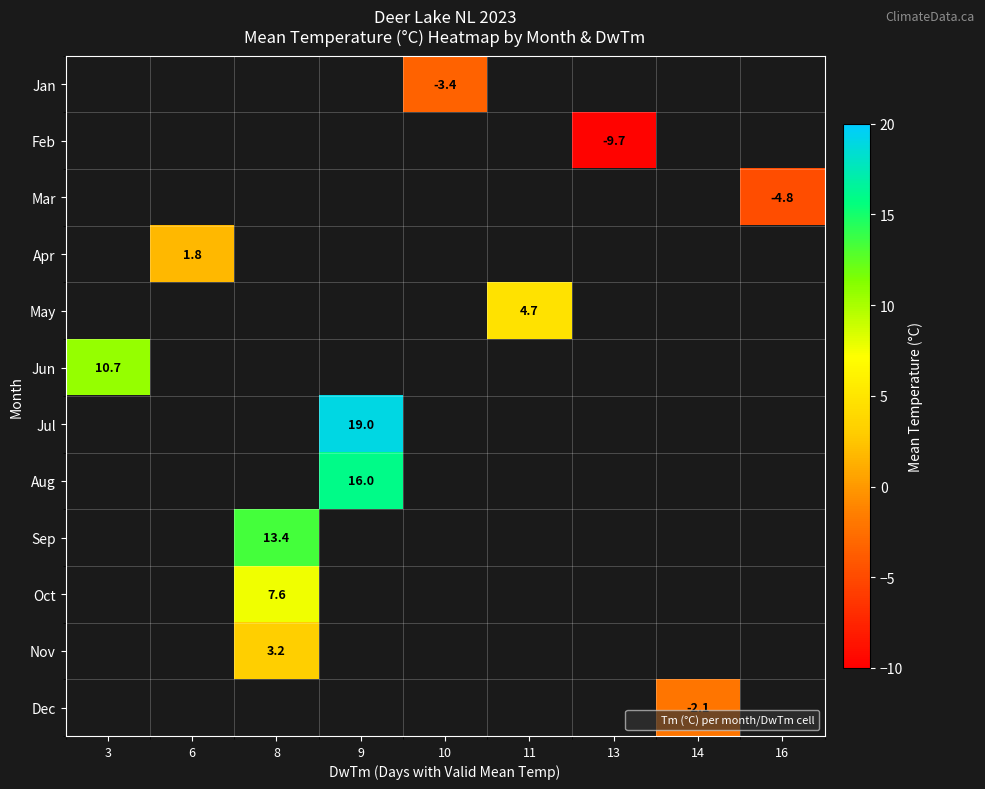

Between 8 and 9, which is larger?

9